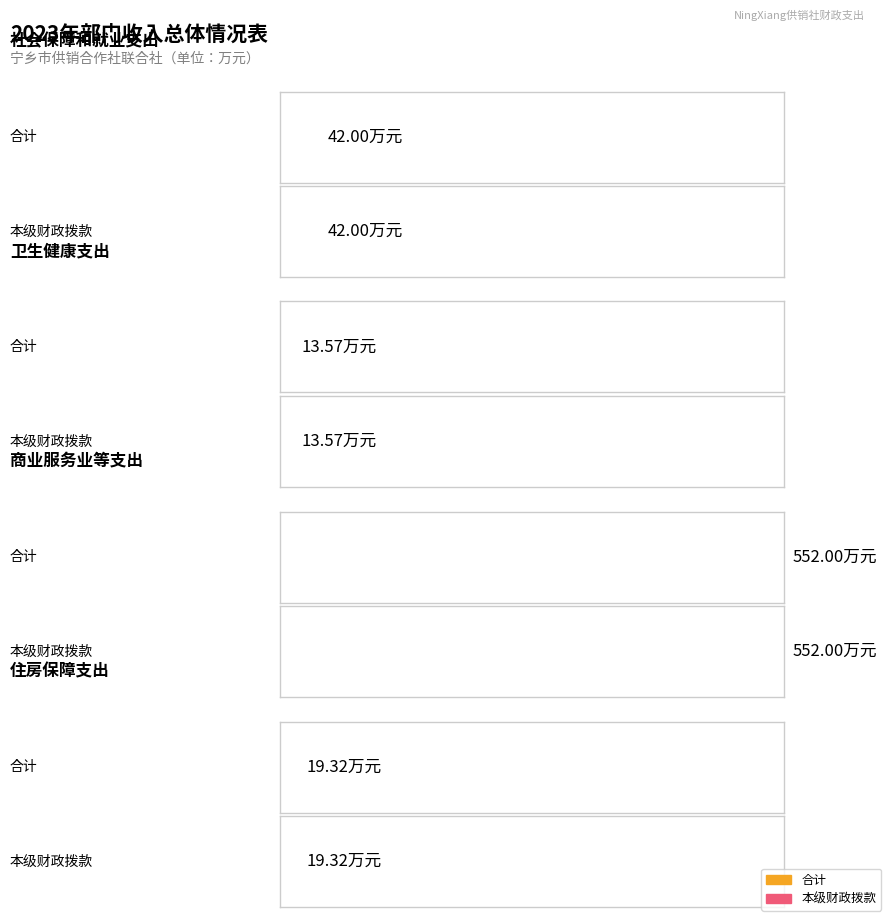

What is the total value across all series at 社会保障和就业支出?

84.0